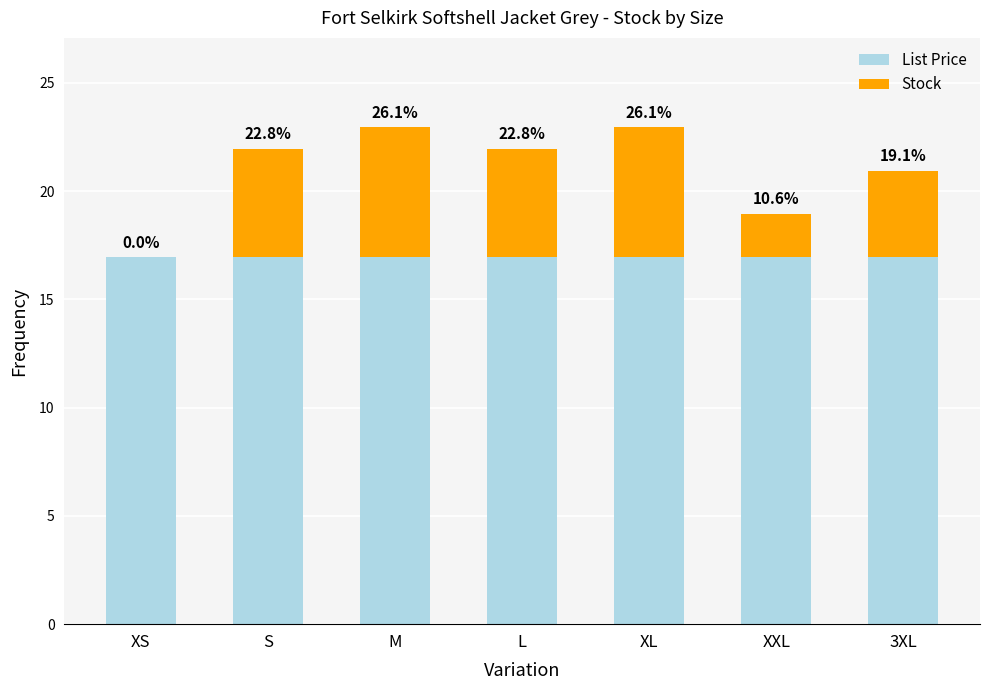

The value of Stock at S is 2.5. True or false?

False